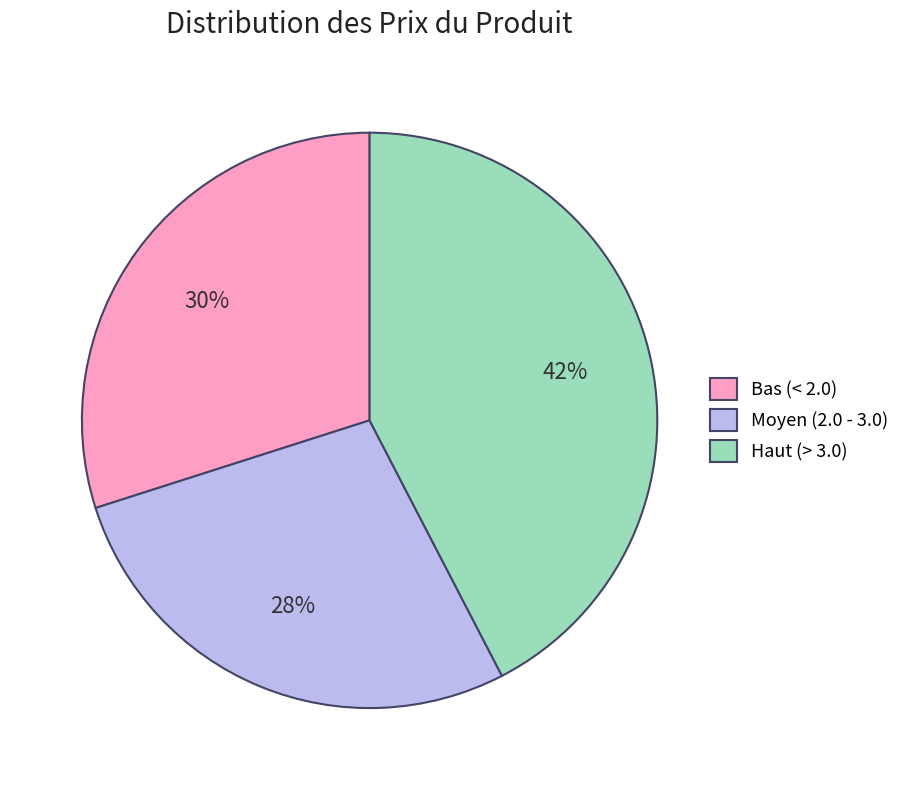

To the nearest percent, what is the average slice percentage?

33%